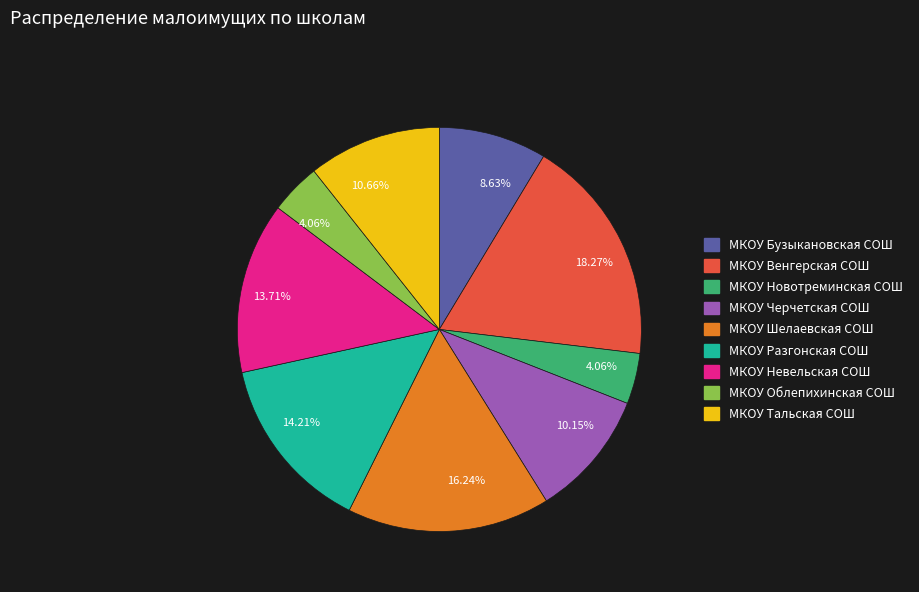

Does any single category account for the majority?

No